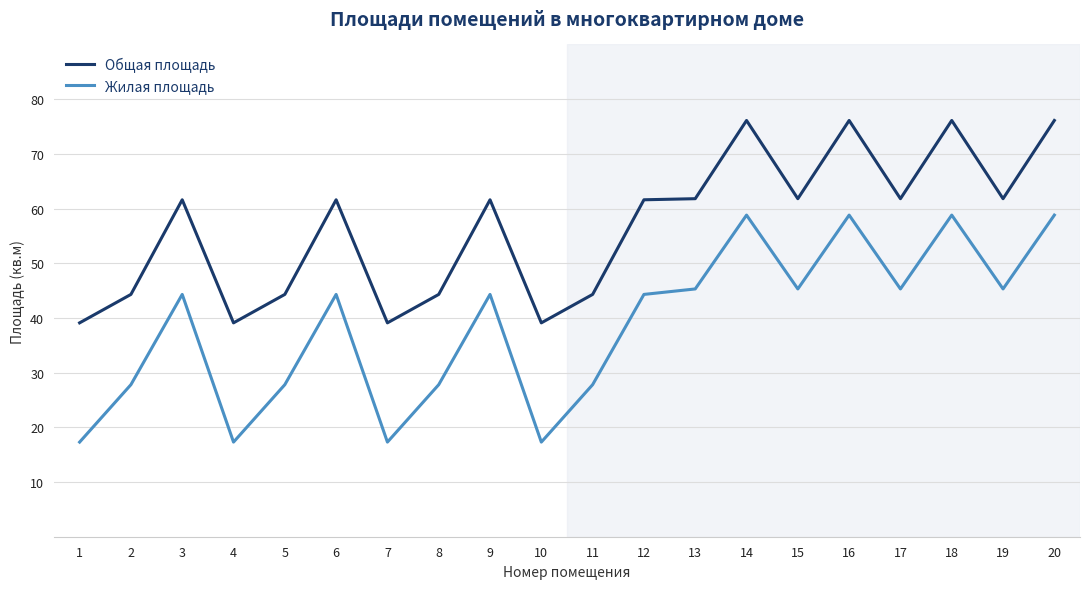

The value of Жилая площадь at 15 is 45.3. True or false?

True